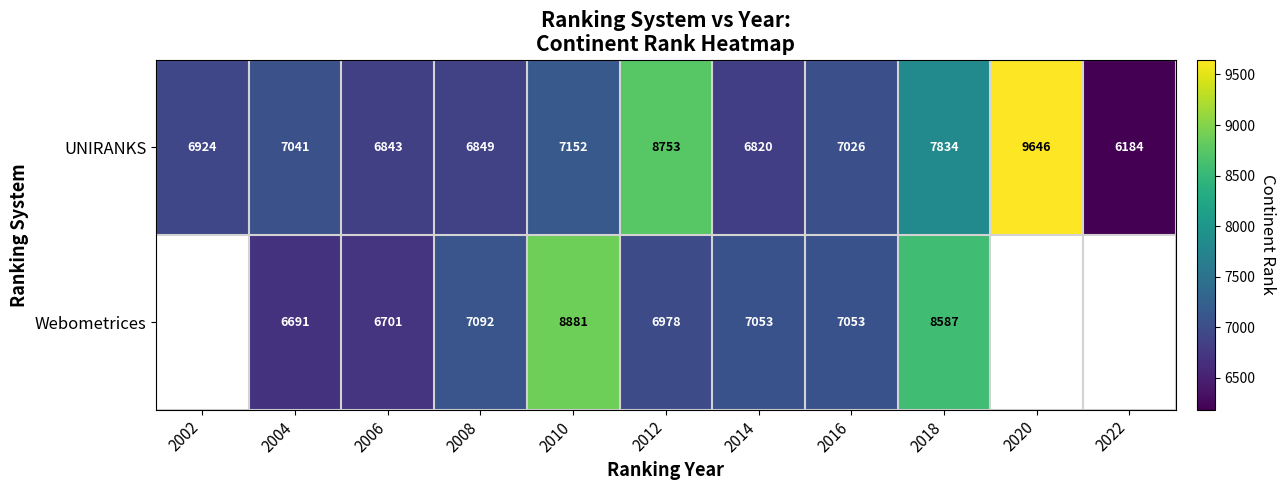

Rank the series at 2018 from highest to lowest value.

Webometrices, UNIRANKS